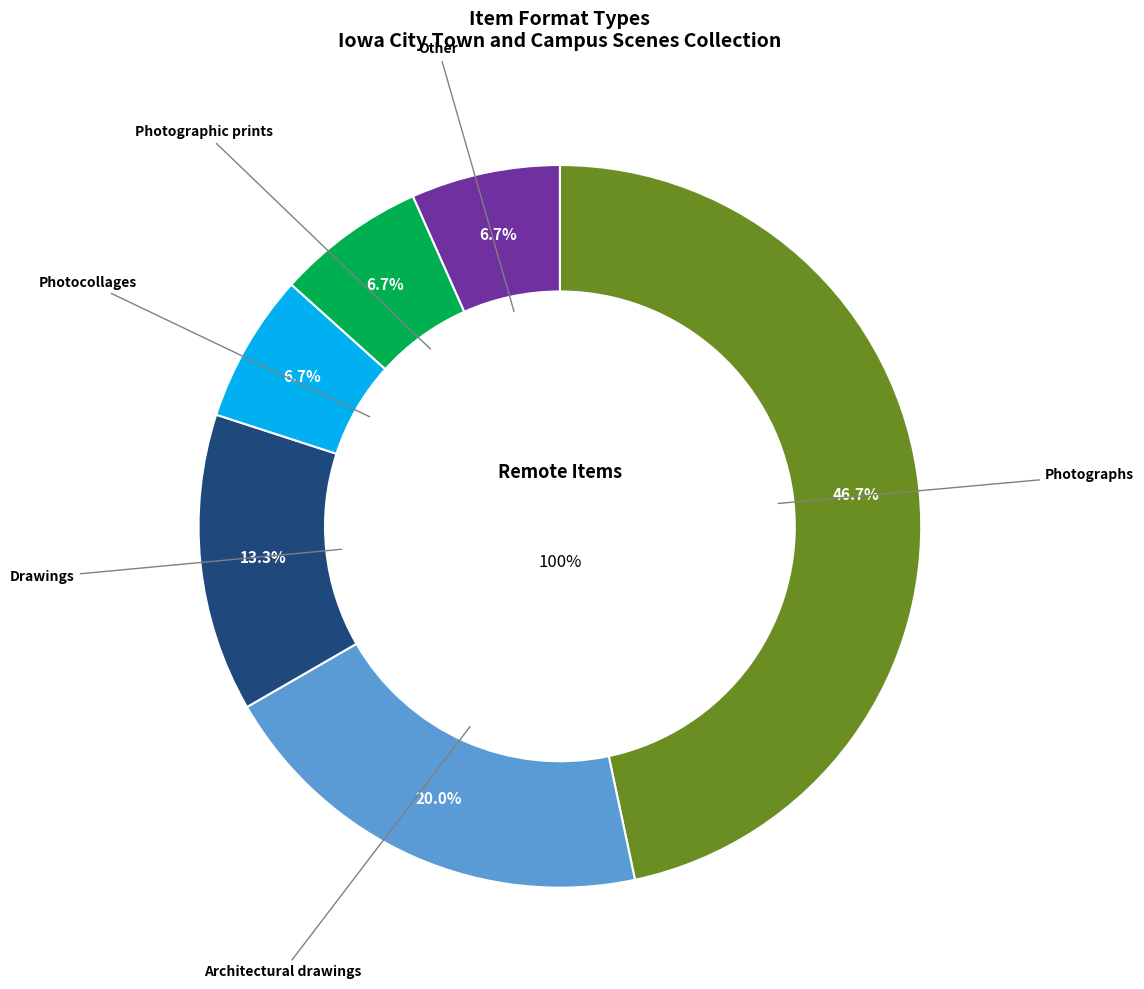

Count the number of slices in the pie.

6